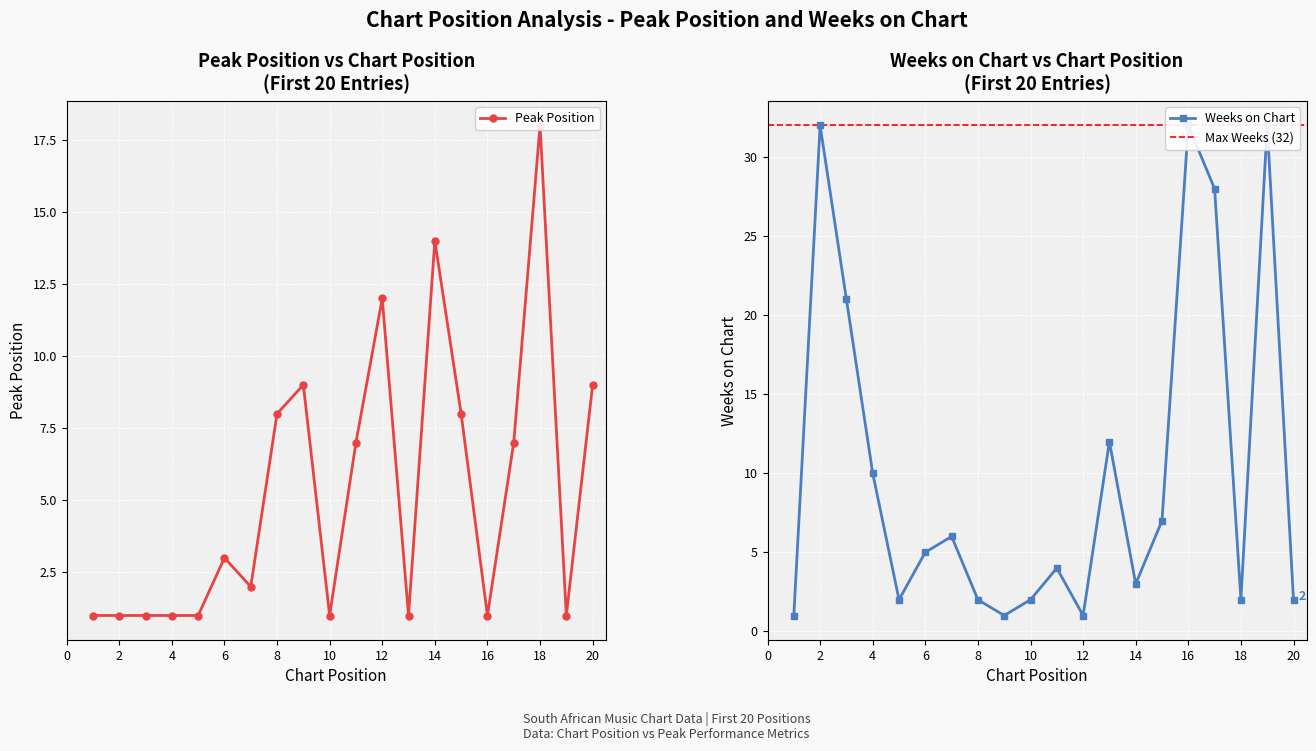

At which category is the sum across all series the highest?

17